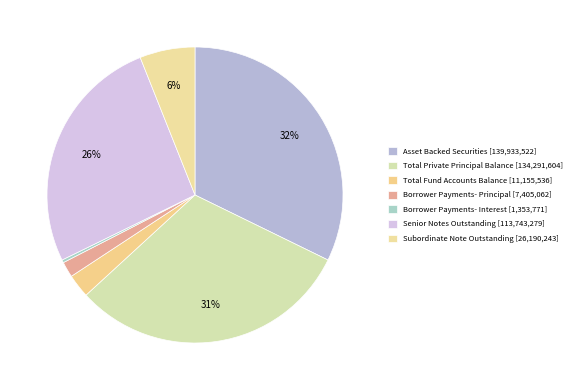

What is the ratio of the value at Asset Backed Securities to the value at Total Private Principal Balance?

1.0